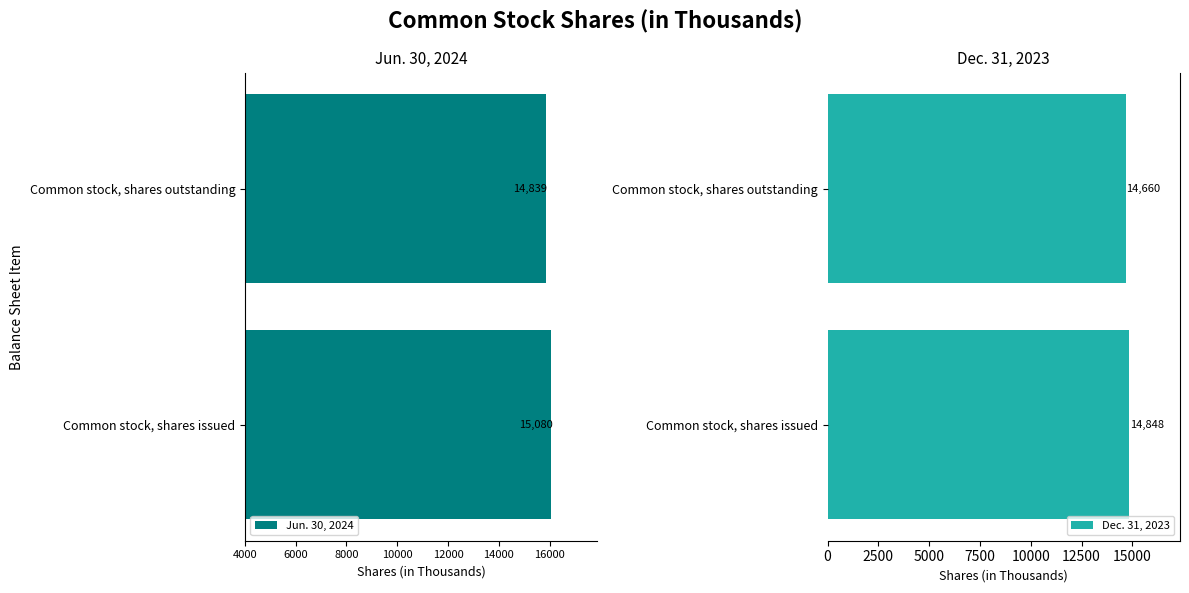

How many groups of bars are there?

2